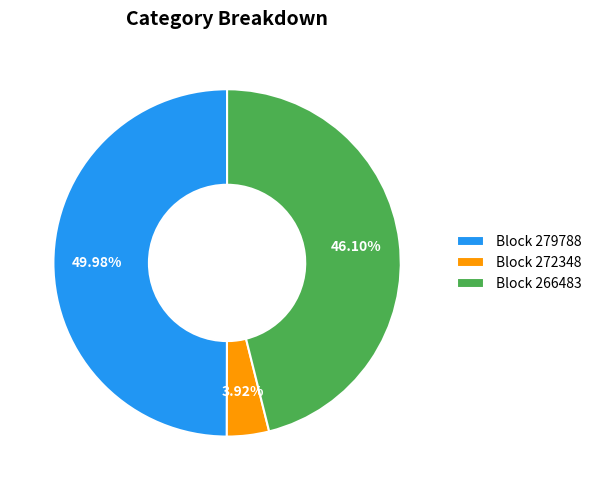

Is Block 266483 the majority of the pie?

No